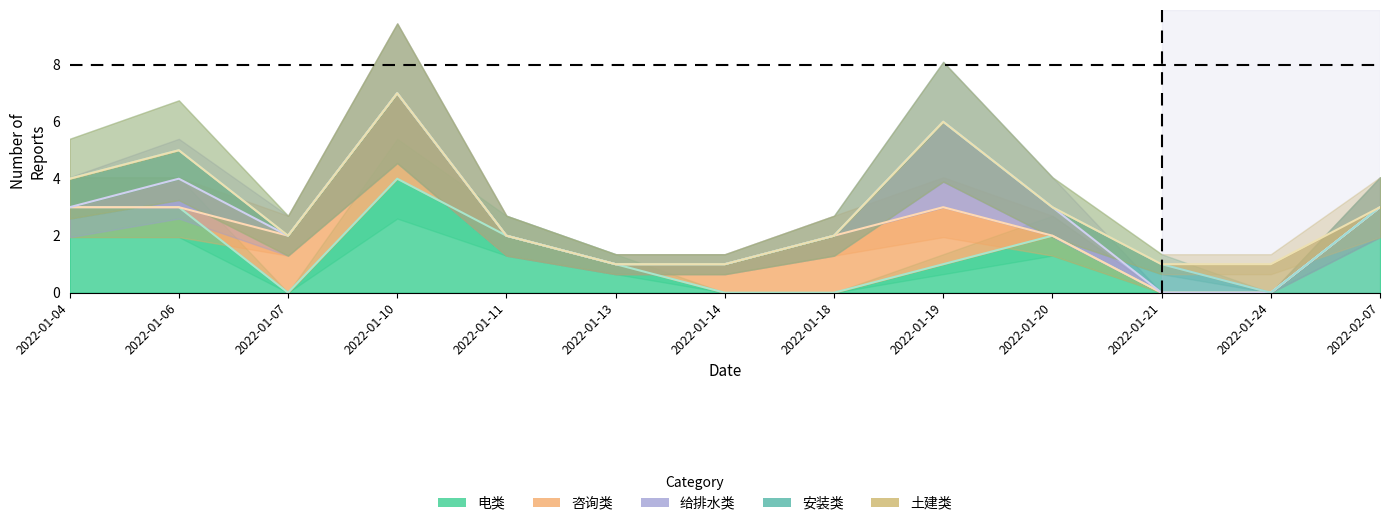

How many data points does each series have?

13